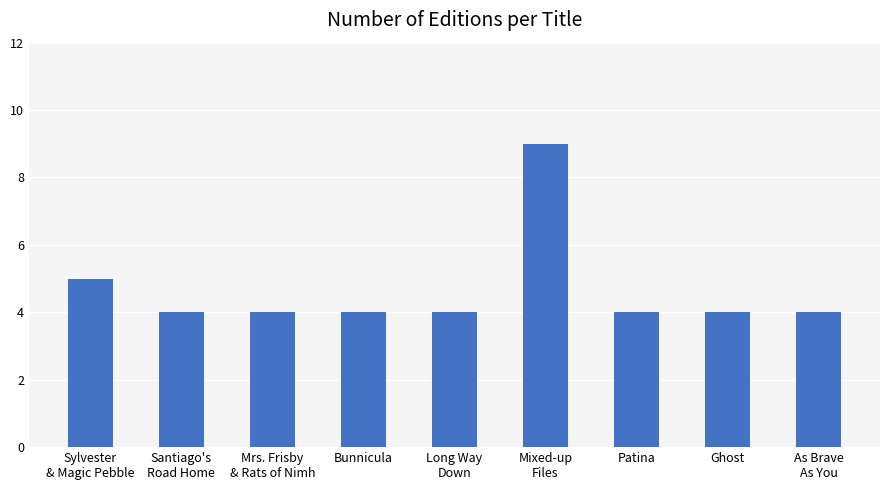

Is it true that the value at Bunnicula is 4?

True